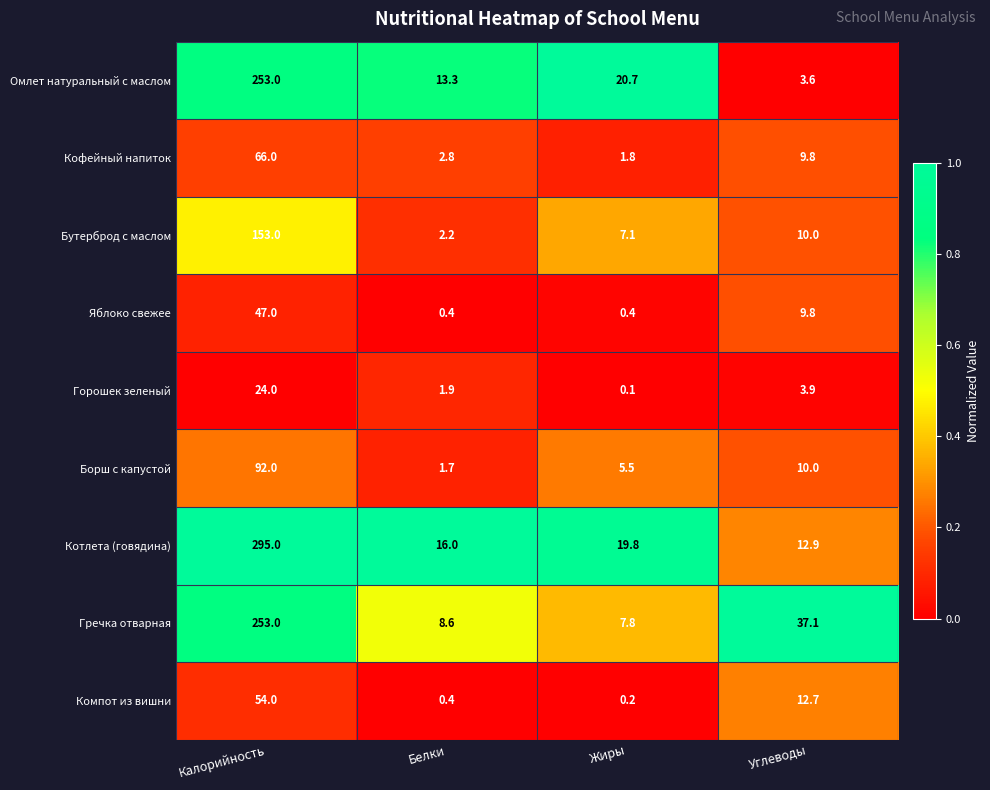

Where is Горошек зеленый nearest to the value 12?

Углеводы